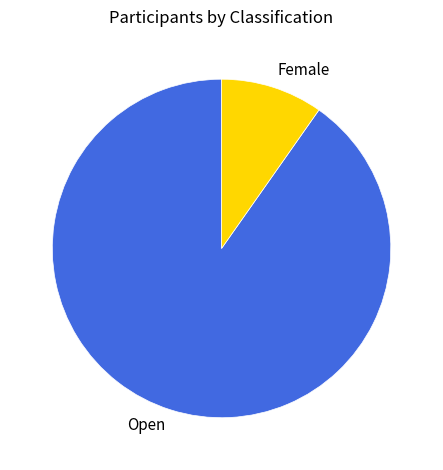

Combined, do Open and Female account for over 50%?

Yes